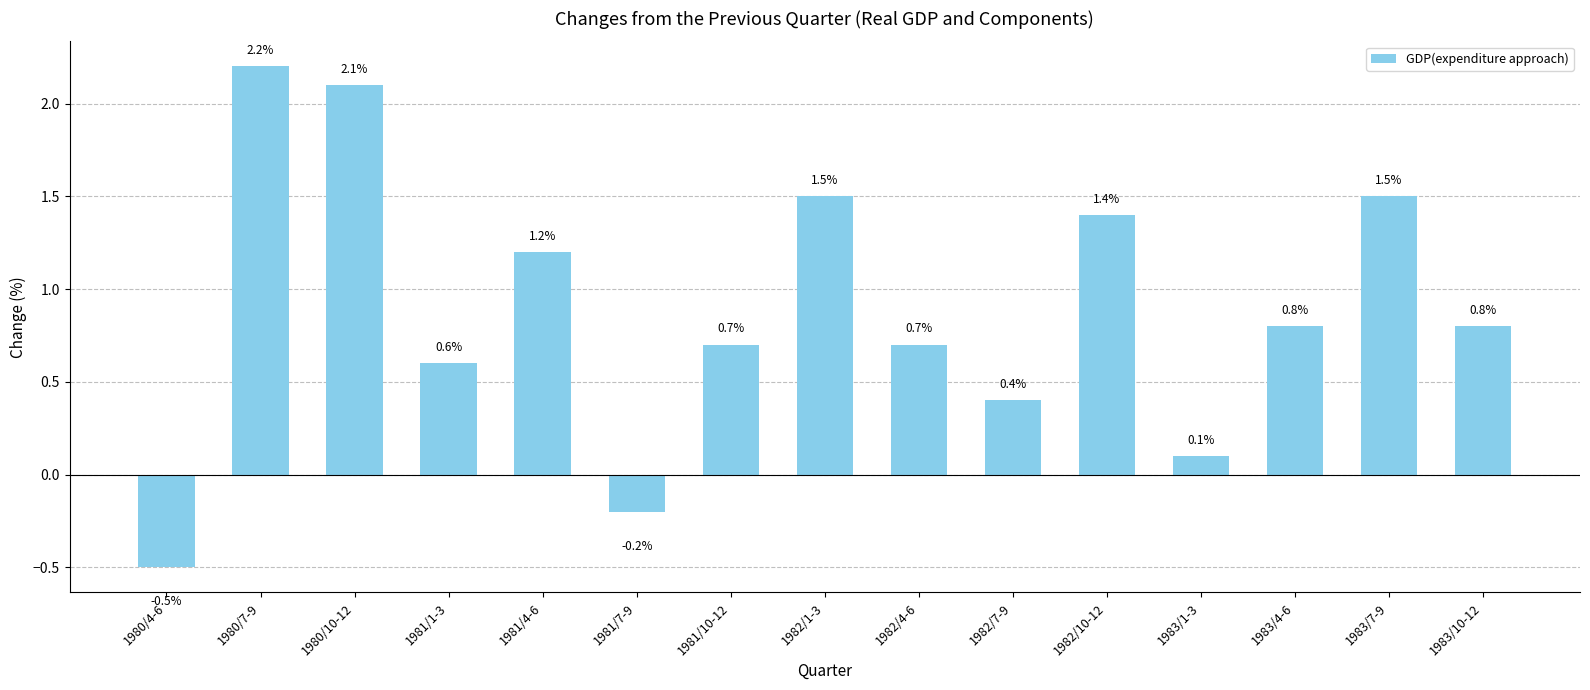

The value at 1983/4-6 is 0.8. True or false?

True